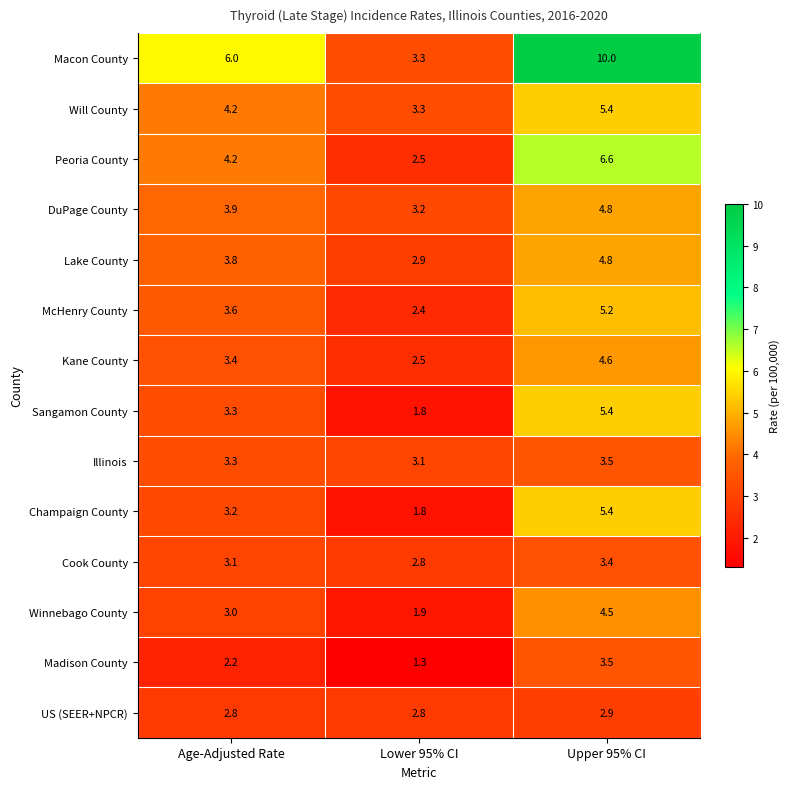

True or false: Will County has a value of 5.9 at Lower 95% CI.

False